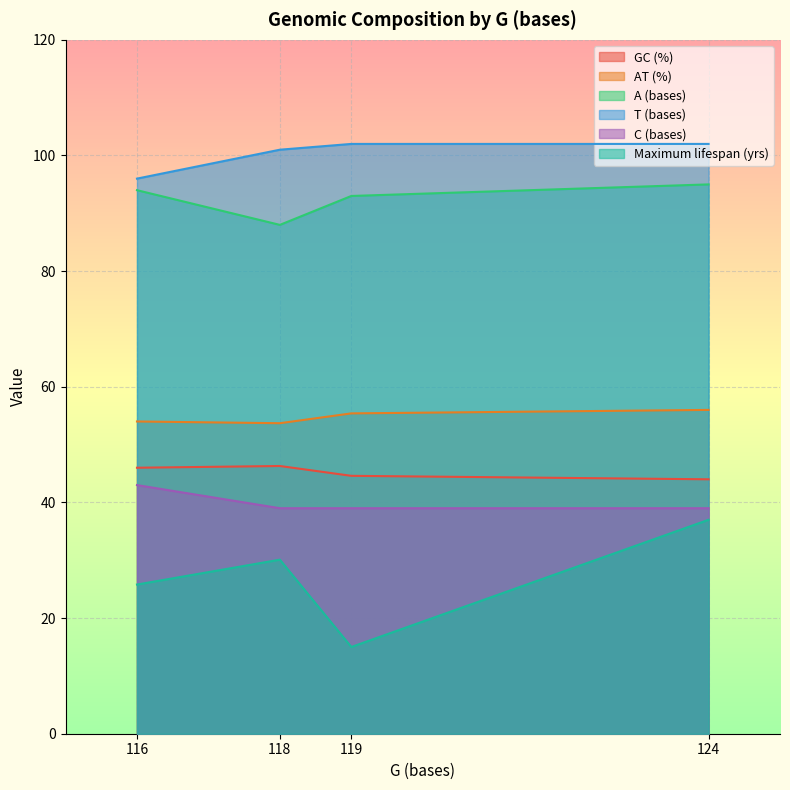

Where does the GC (%) series first go above 46?

118